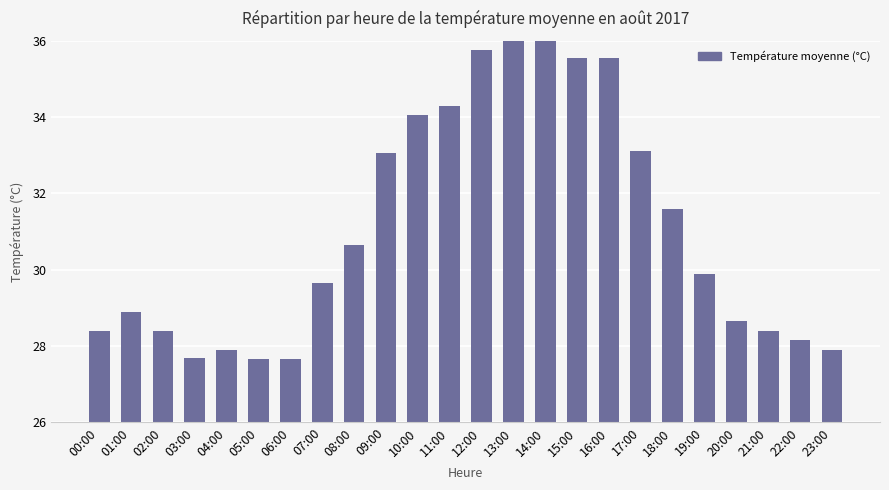

At which category does the chart reach its minimum across all series?

05:00